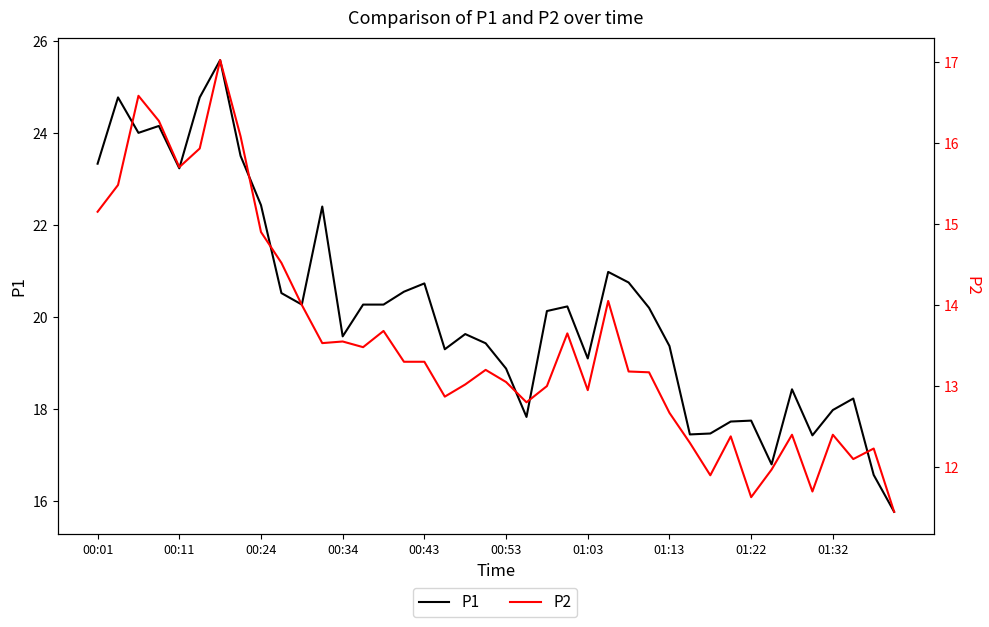

What is the sum of the P1 values at 19 and 31?

37.2